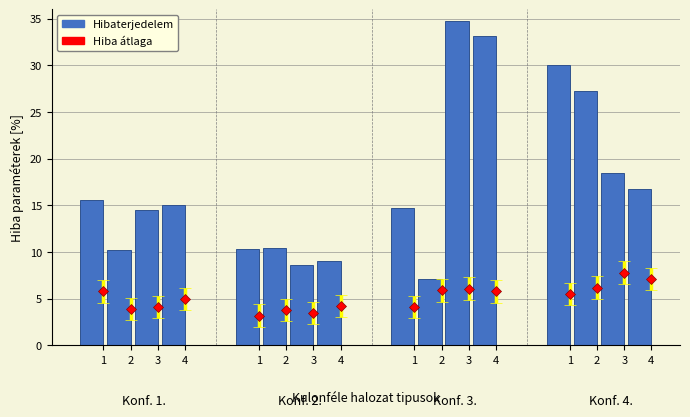

What is the maximum value shown in the chart?

34.8